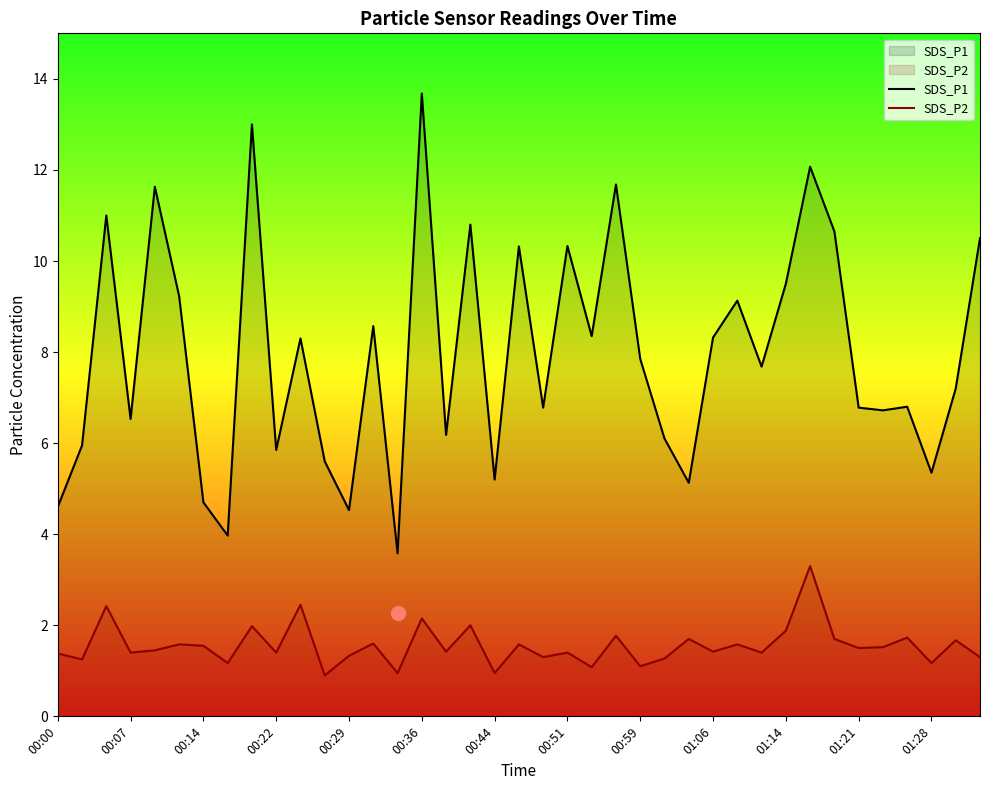

What is the approximate value of SDS_P1 at 34?

6.7